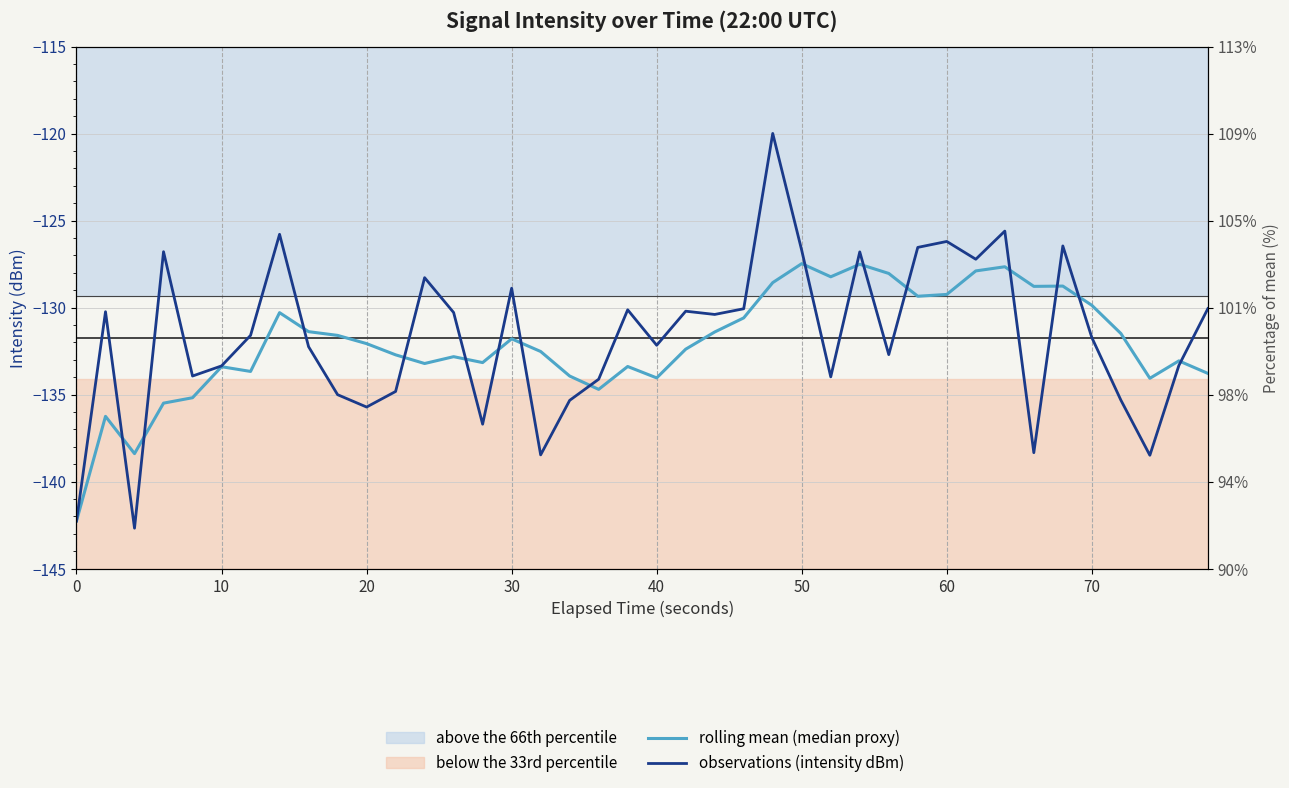

Is the value of observations (intensity dBm) at 36 greater than the value of rolling mean (median proxy) at 16?

No